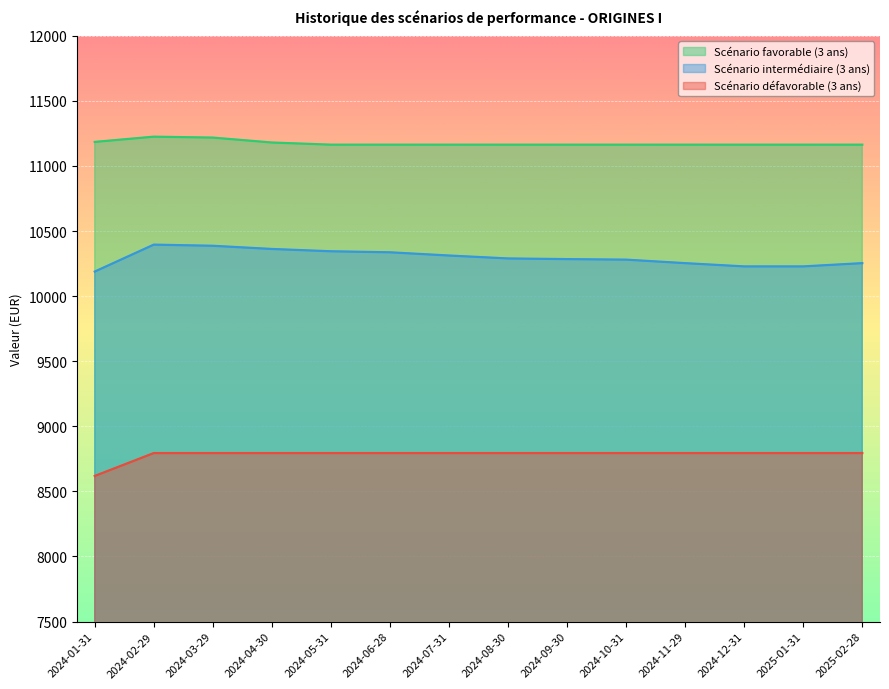

At which category is the sum across all series the highest?

2024-02-29